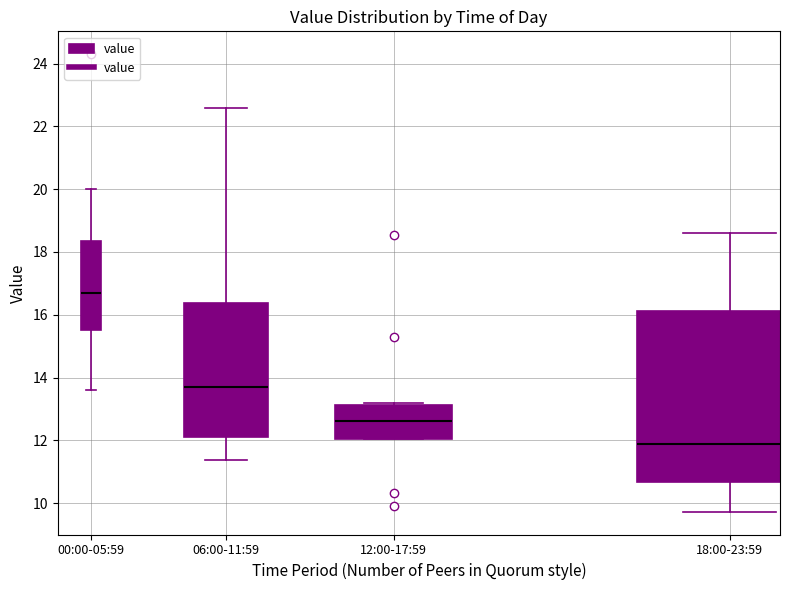

Where is the upper edge of the box for 00:00-05:59 on the y-axis? The values are not printed on the chart, so give them approximately, as read against the axis.

18.4